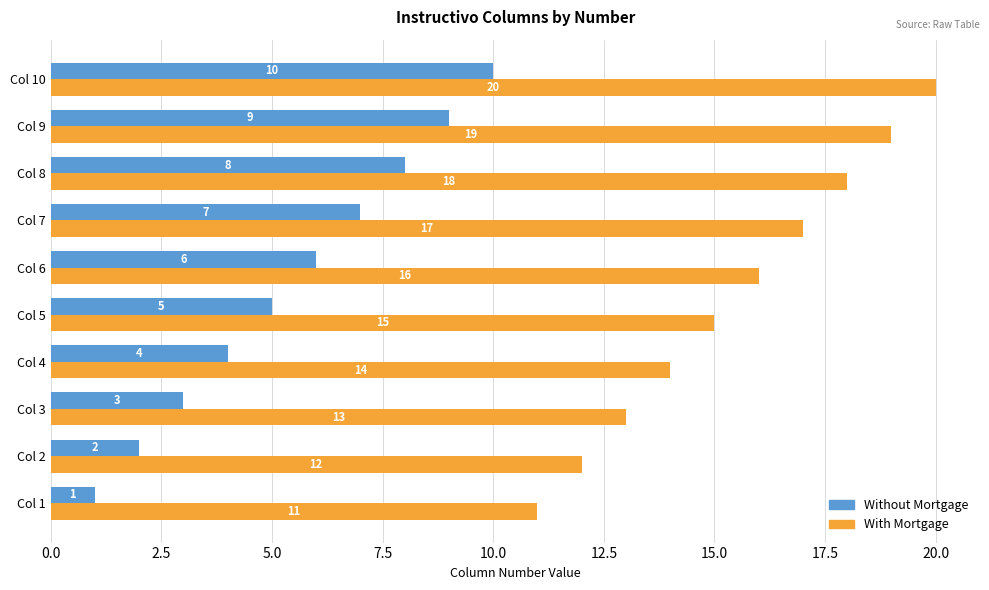

What is the highest value of the With Mortgage series?

20